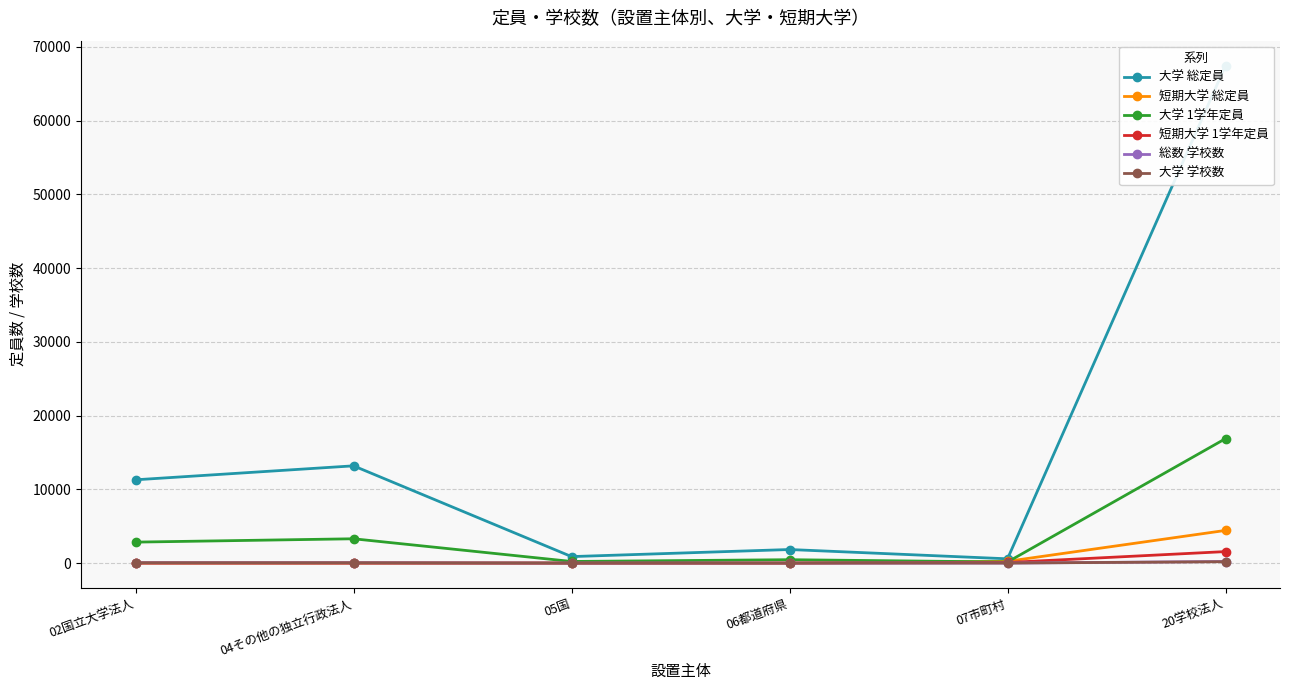

Reading left to right, list all the values displayed in this chart.

大学 総定員: 11295	13188	880	1840	580	67470
短期大学 総定員: 0	0	0	0	240	4430
大学 1学年定員: 2843	3297	220	460	145	16875
短期大学 1学年定員: 0	0	0	0	80	1560
総数 学校数: 42	41	2	6	3	211
大学 学校数: 42	41	2	6	2	187